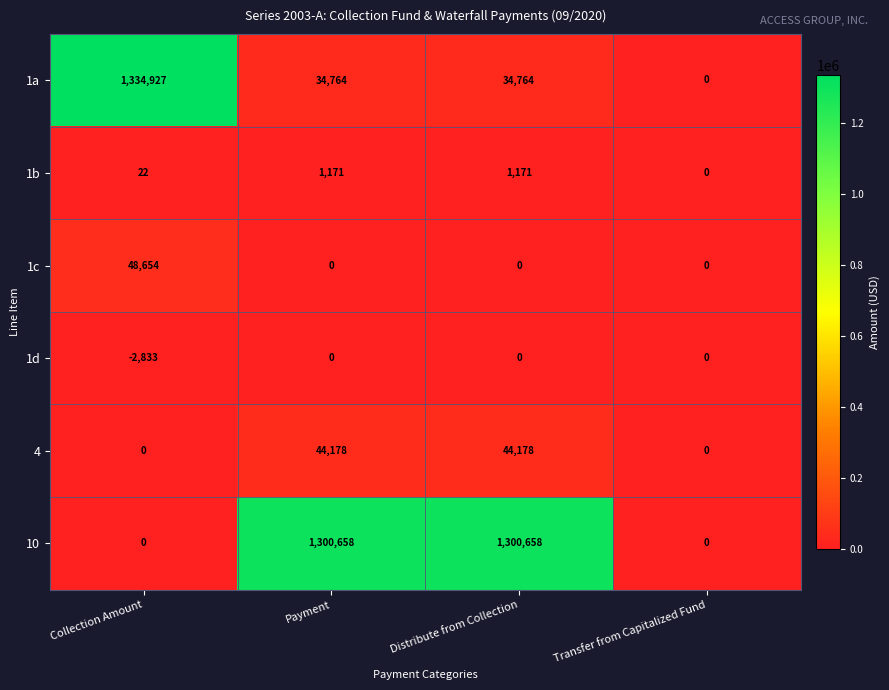

Count the number of data series in this chart.

6